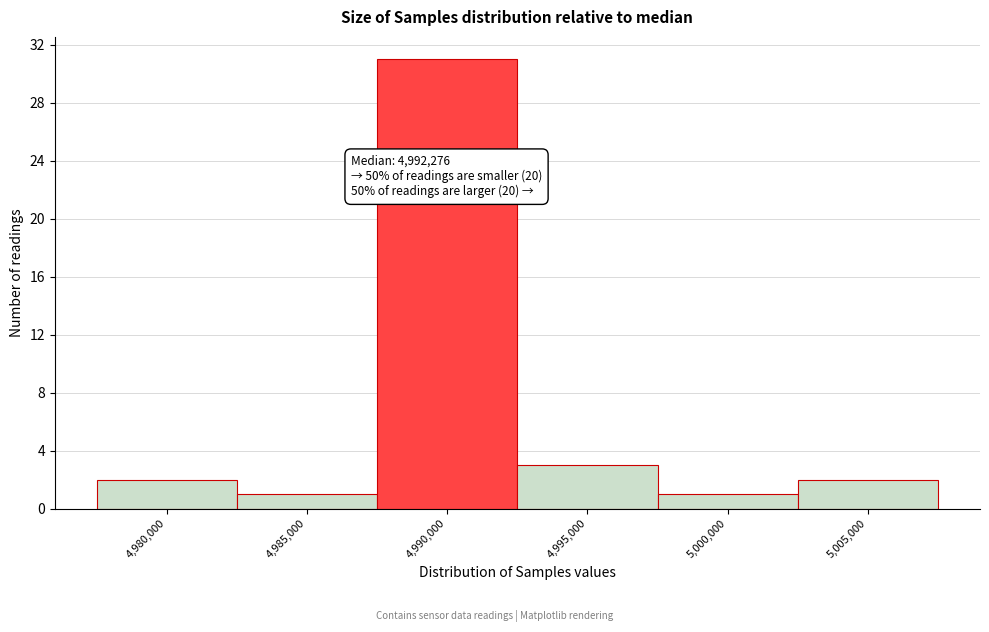

Reading left to right, what are all the values shown in this chart?

4,980,000=2	4,985,000=1	4,990,000=31	4,995,000=3	5,000,000=1	5,005,000=2